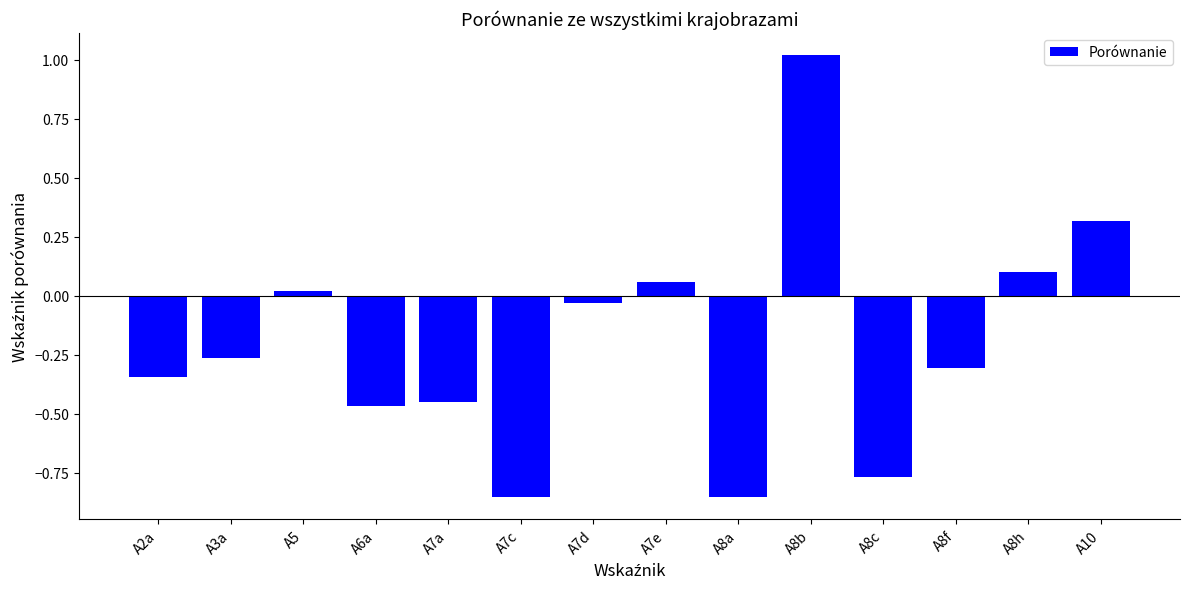

How many bars are there in total?

14